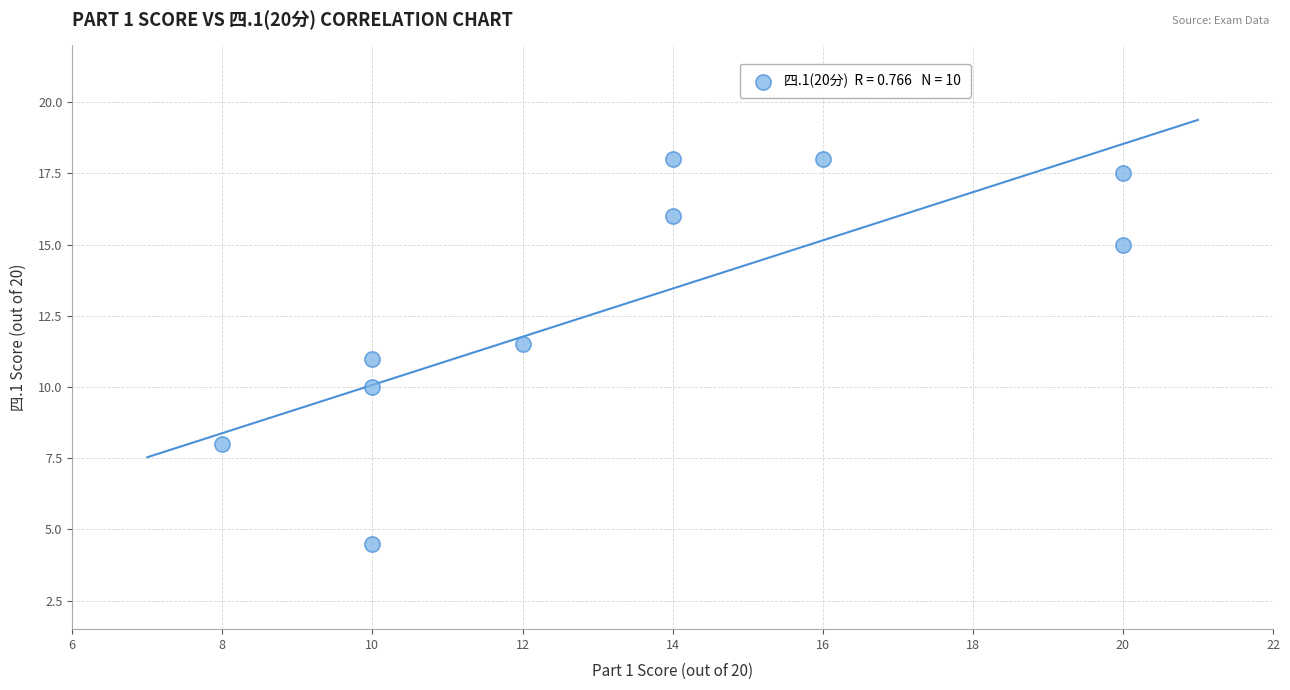

What is the range of X values (max minus min)?

12.0